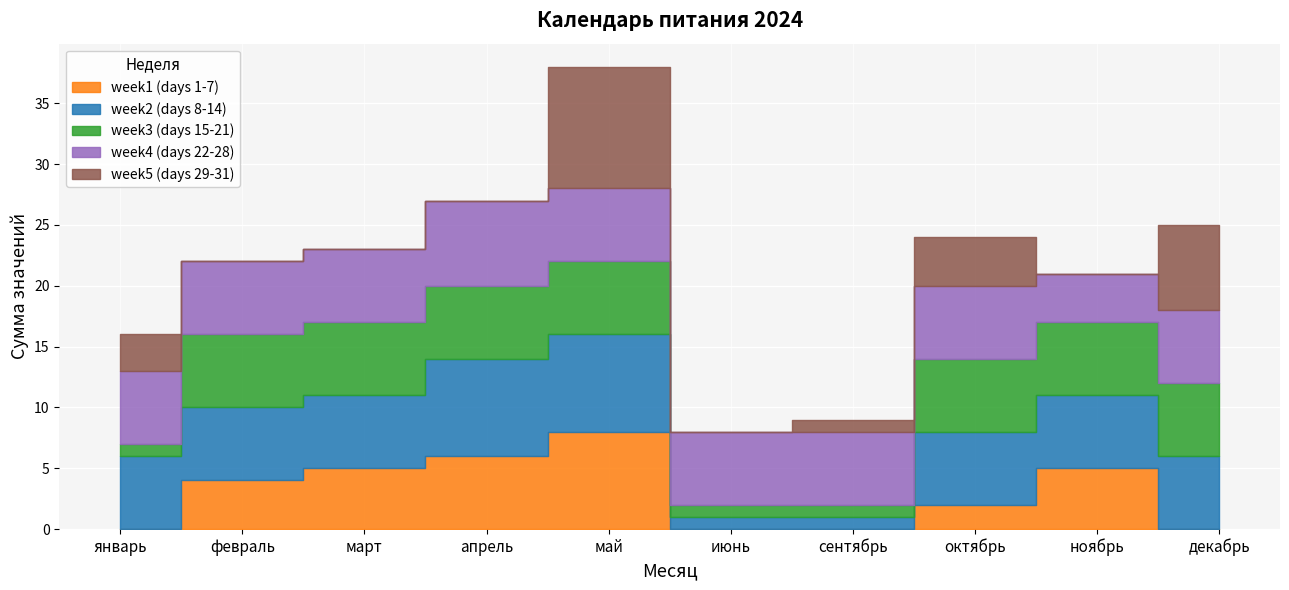

Reading left to right, transcribe all the data shown in this chart.

week1 (days 1-7): 0	4	5	6	8	0	0	2	5	0
week2 (days 8-14): 6	6	6	8	8	1	1	6	6	6
week3 (days 15-21): 1	6	6	6	6	1	1	6	6	6
week4 (days 22-28): 6	6	6	7	6	6	6	6	4	6
week5 (days 29-31): 3	0	0	0	10	0	1	4	0	7